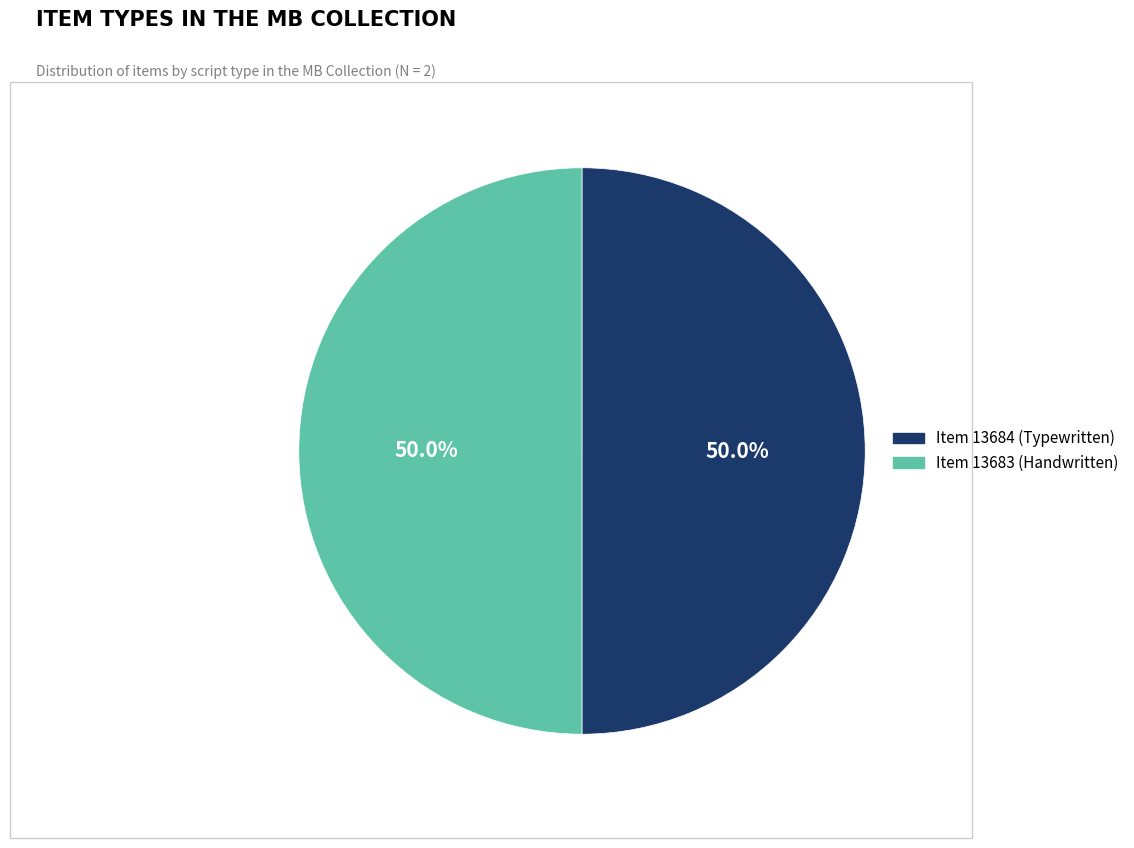

How many segments does this pie chart have?

2